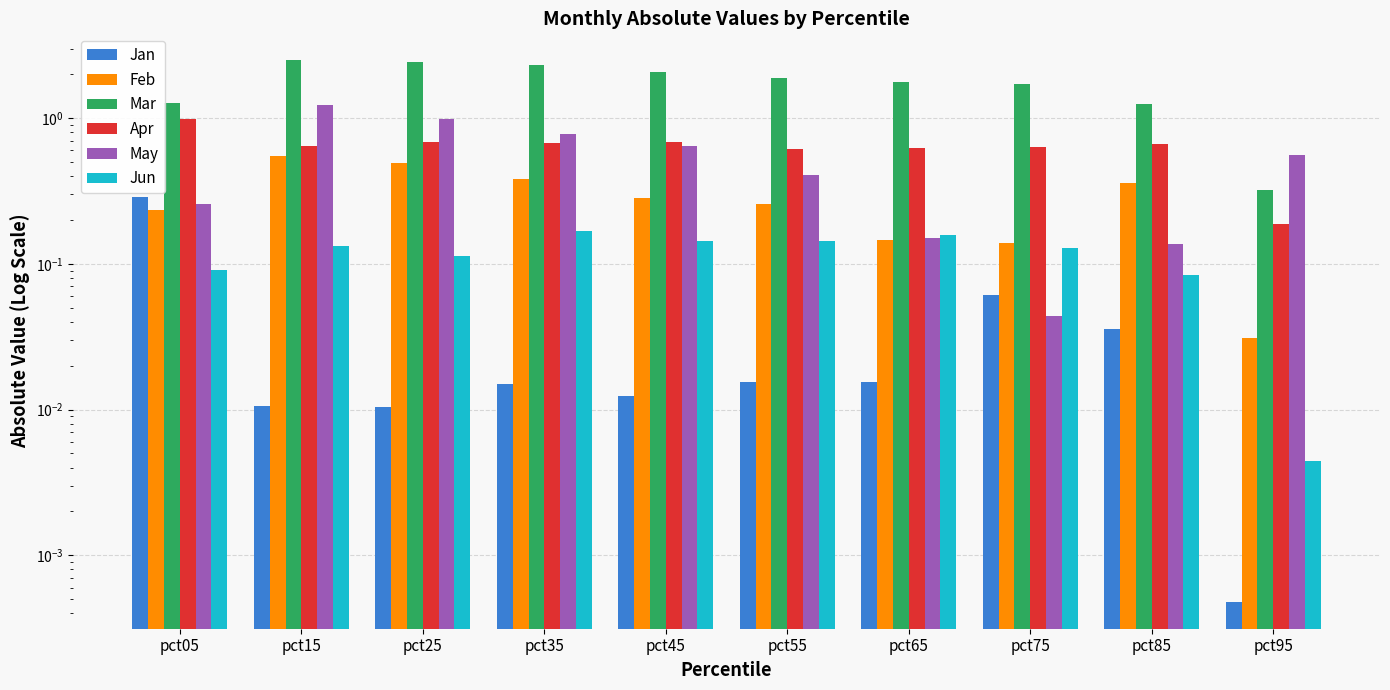

What is the sum of all Feb values?

2.9